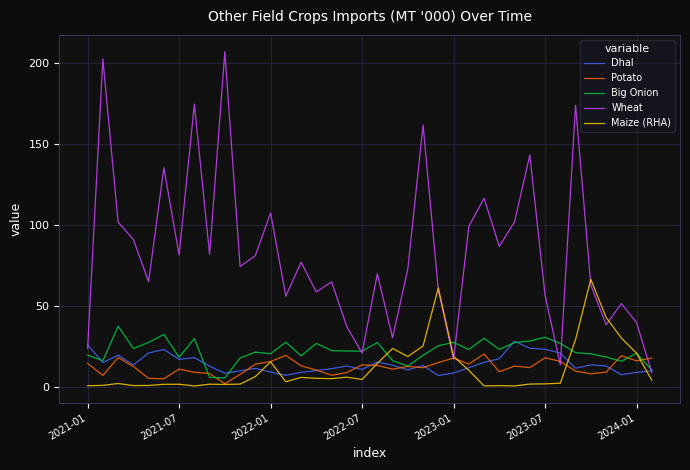

What is the maximum value shown in the chart?

206.8